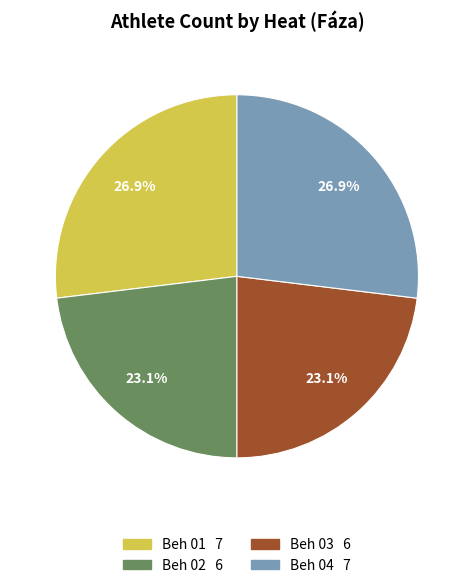

Does any single category account for the majority?

No